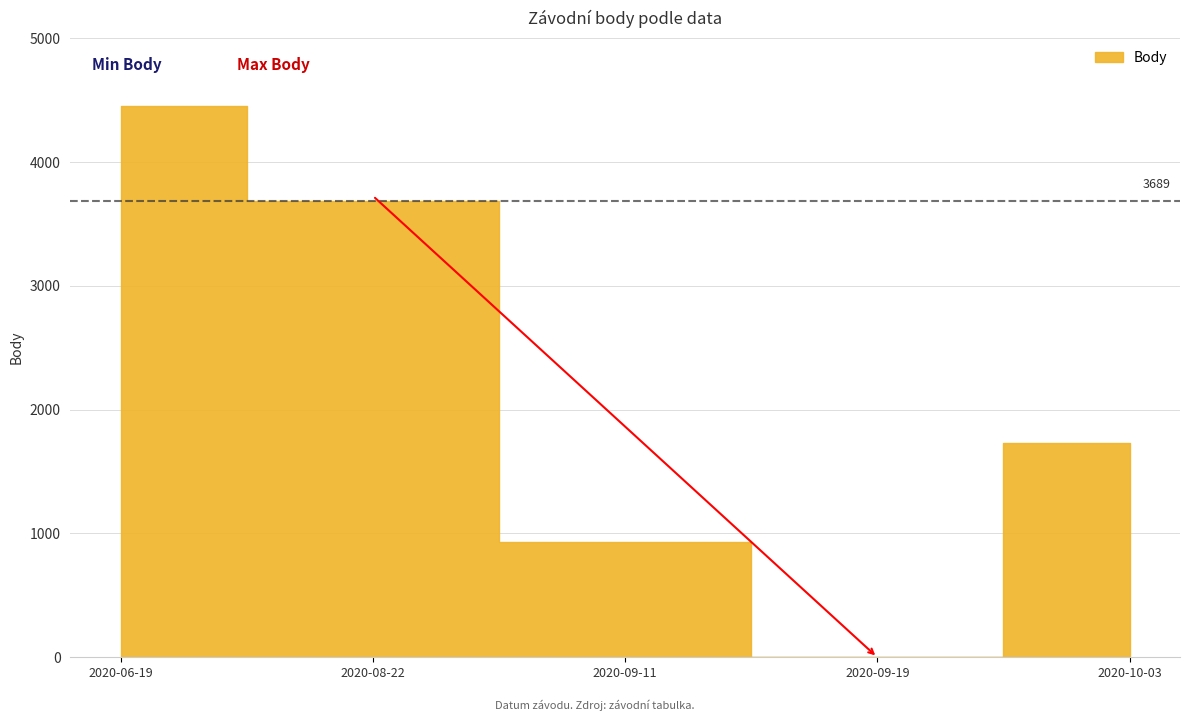

How many distinct data groups are displayed?

1